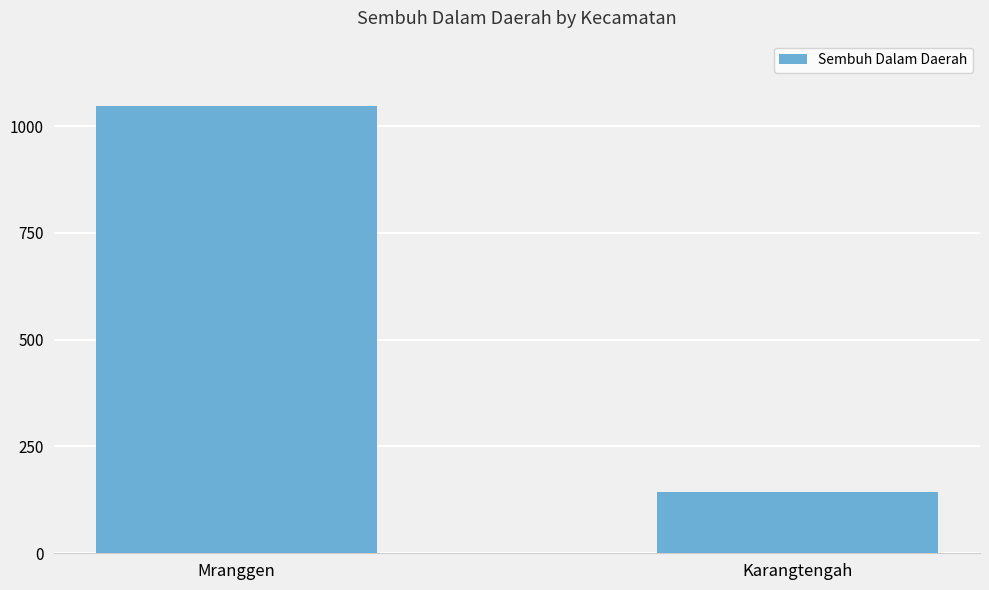

Which has a higher value, Karangtengah or Mranggen?

Mranggen